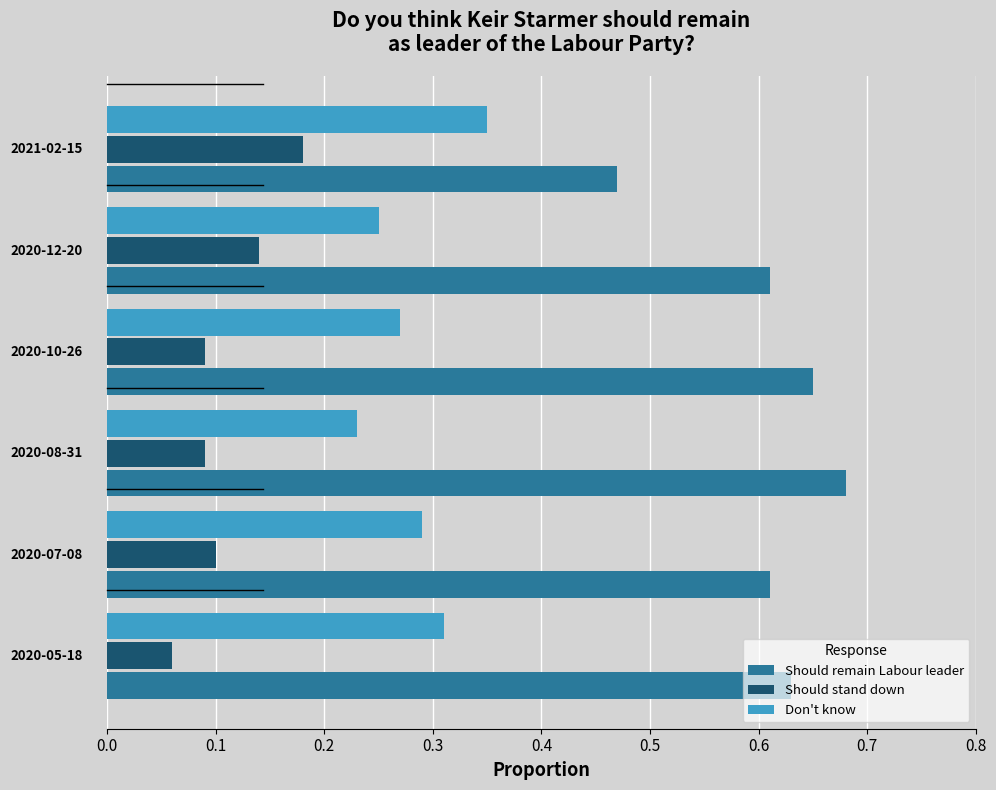

Rank the series by their average value, from lowest to highest.

Should stand down, Don't know, Should remain Labour leader